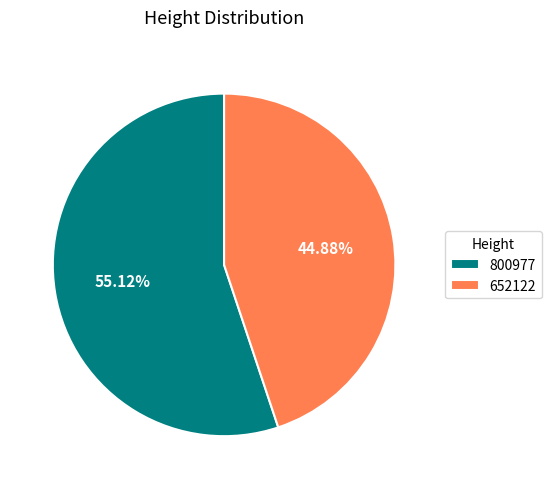

How many segments does this pie chart have?

2